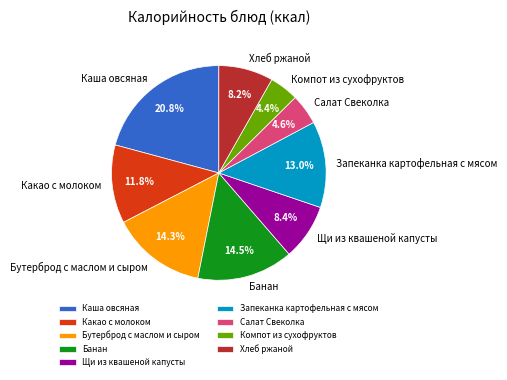

To the nearest percent, what is the combined percentage of Бутерброд с маслом и сыром and Банан?

29%